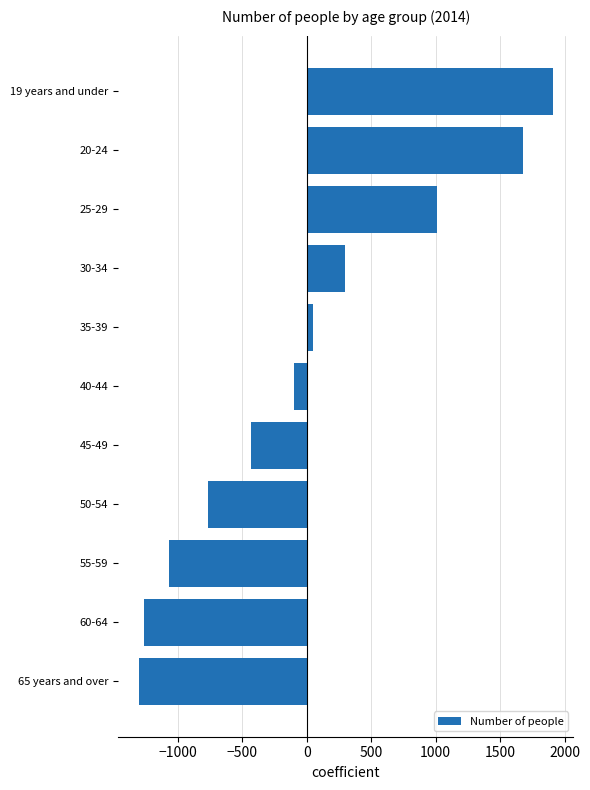

Between 65 years and over and 30-34, which is larger?

30-34